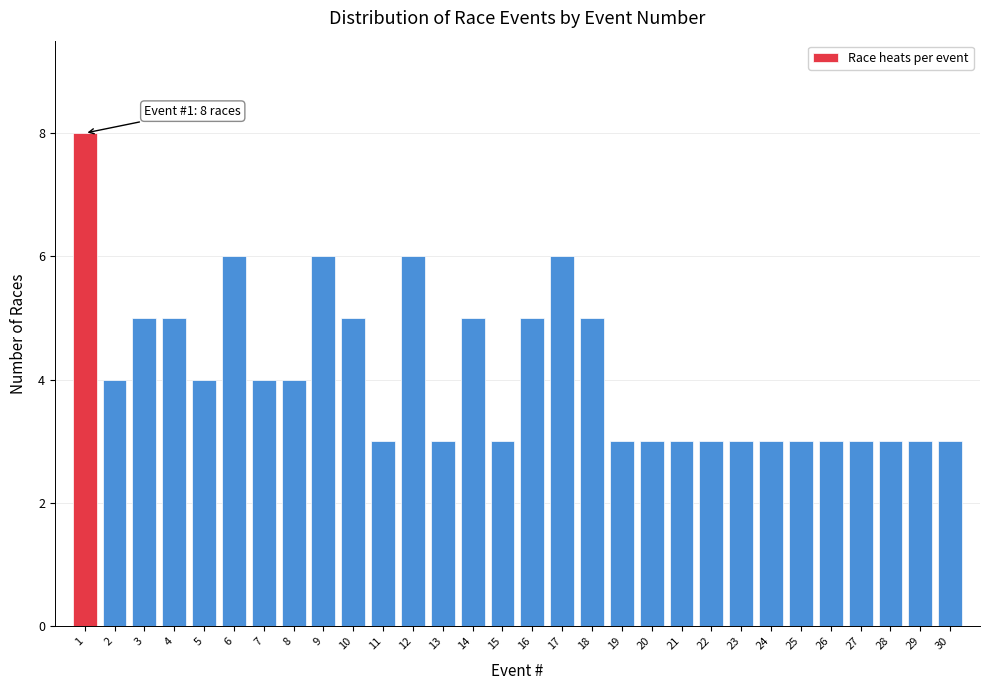

Reading right to left, extract all data points from this chart.

3	3	3	3	3	3	3	3	3	3	3	3	5	6	5	3	5	3	6	3	5	6	4	4	6	4	5	5	4	8